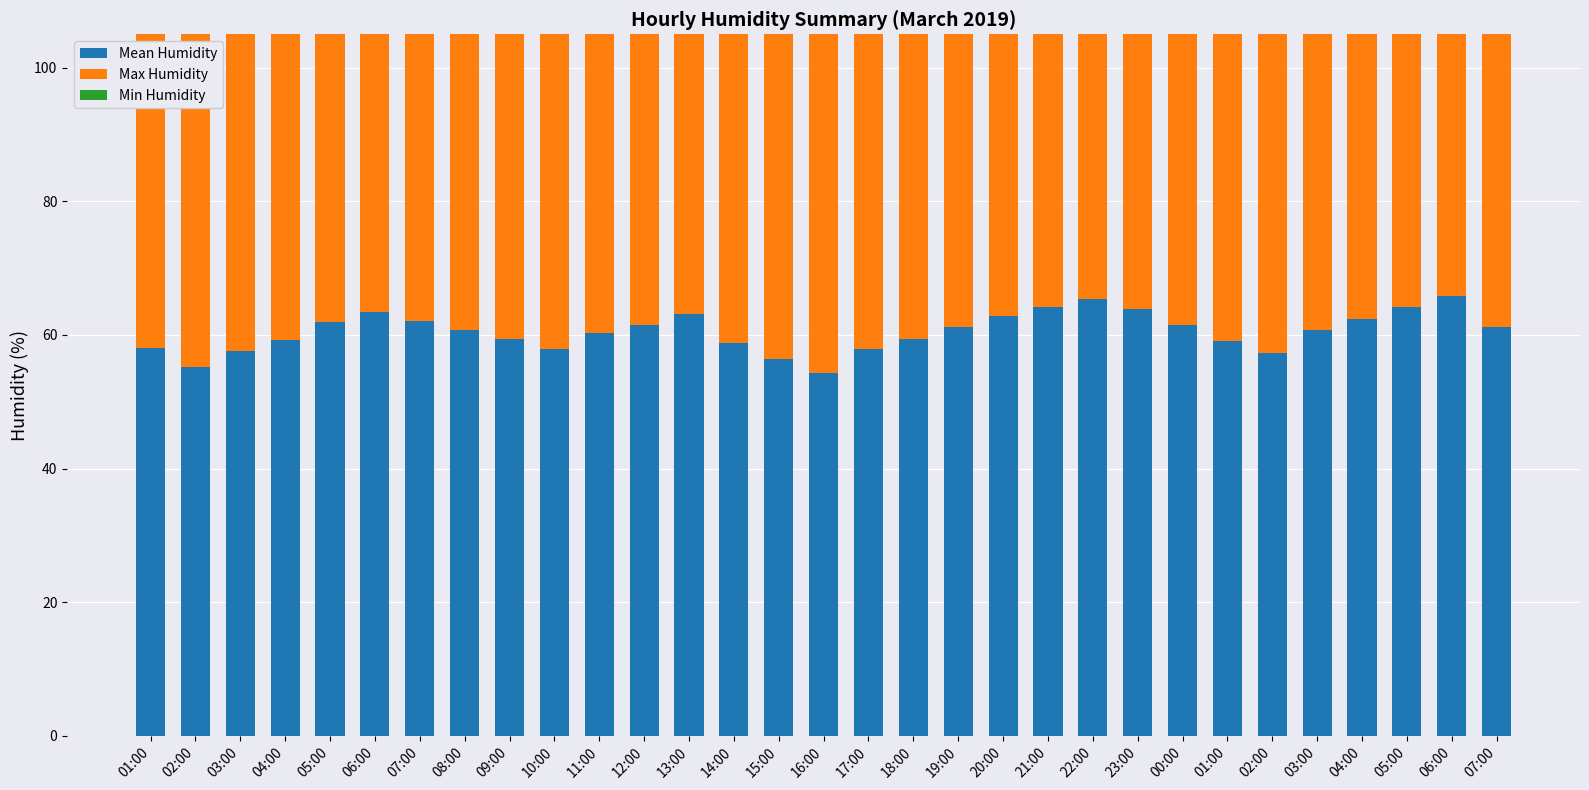

At how many categories does at least one series exceed 35?

31